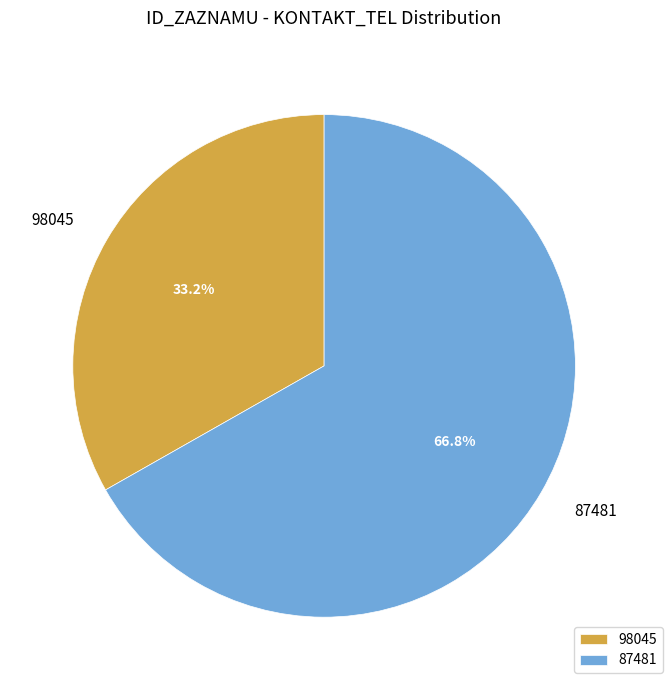

What percentage is the 87481 slice, to the nearest percent?

67%